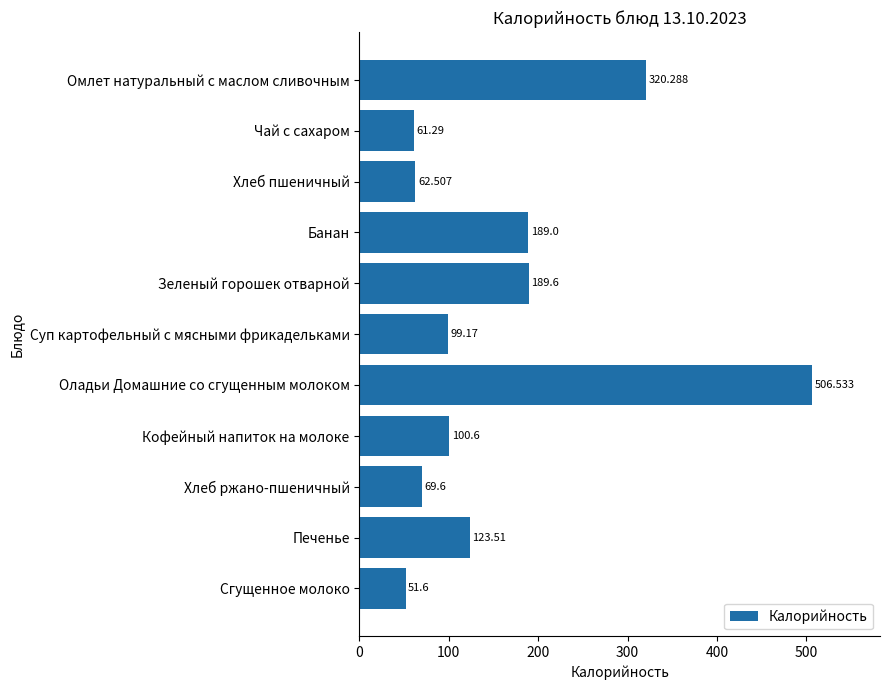

Which category has the lowest value across all series?

Сгущенное молоко